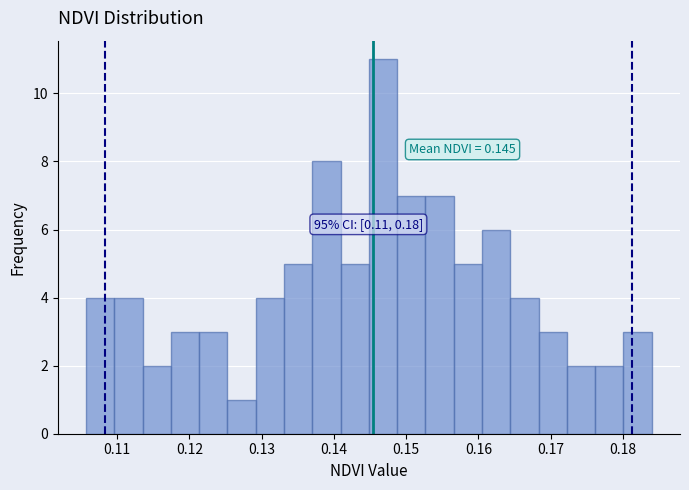

Read against the x-axis, roughly where is the centre of the tallest bar?

0.147